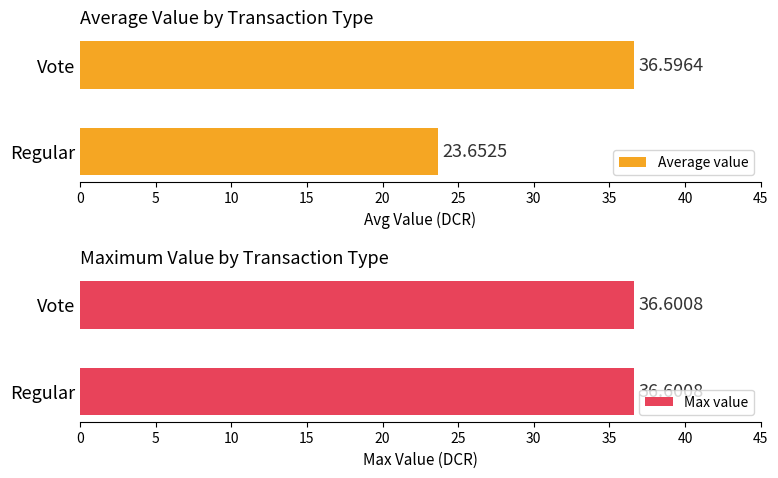

At which label is Average value closest to 30?

Regular